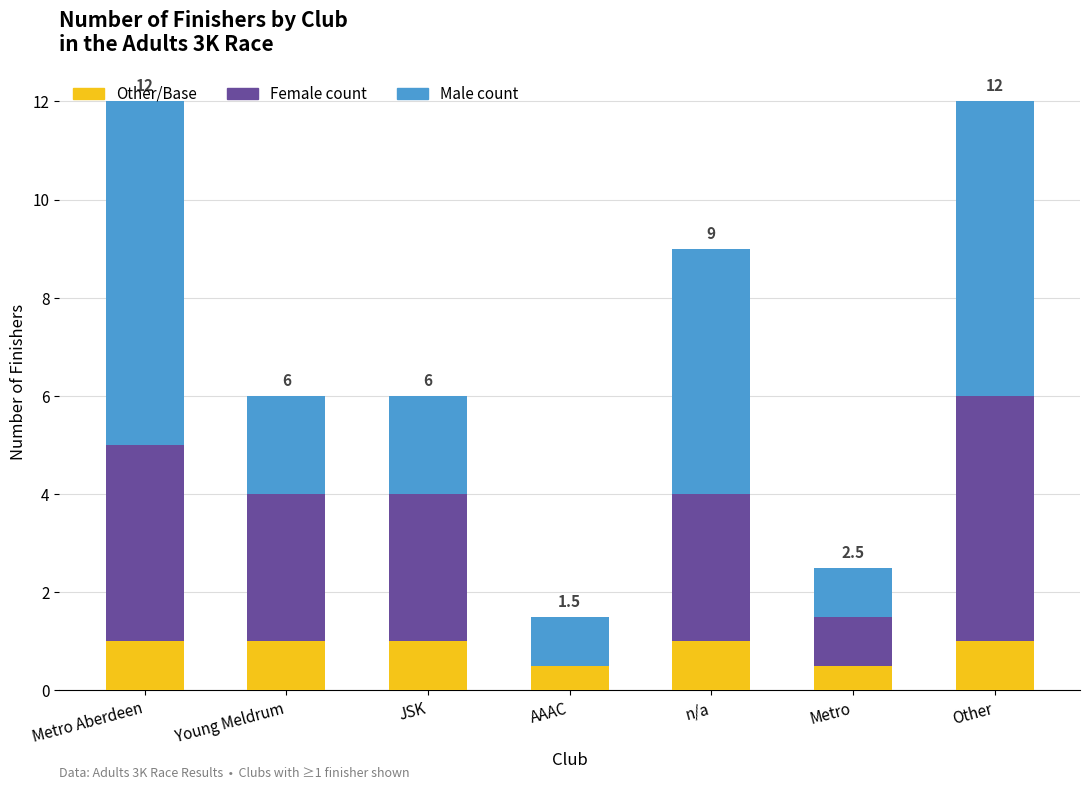

What is the total value across all series at Young Meldrum?

6.0